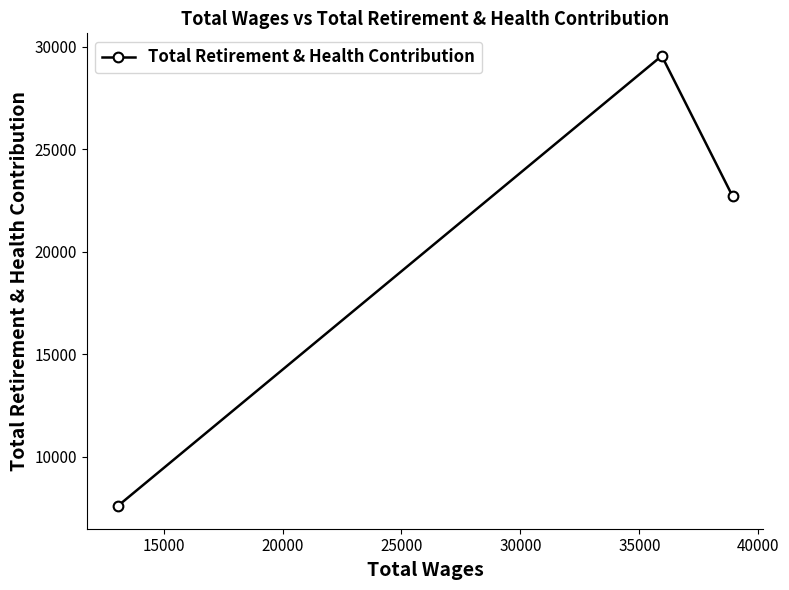

What is the difference between the maximum and second lowest values?

6849